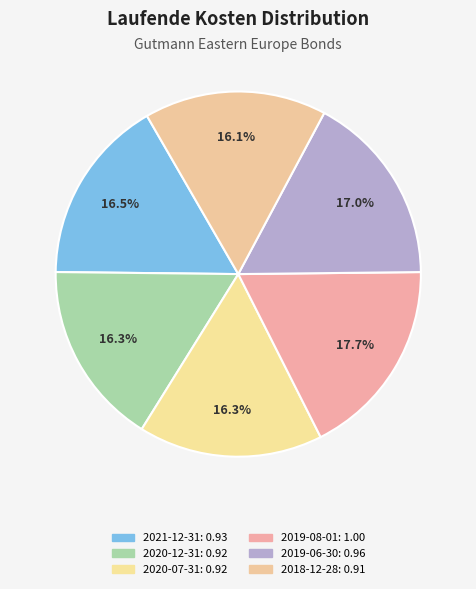

Count the number of slices in the pie.

6